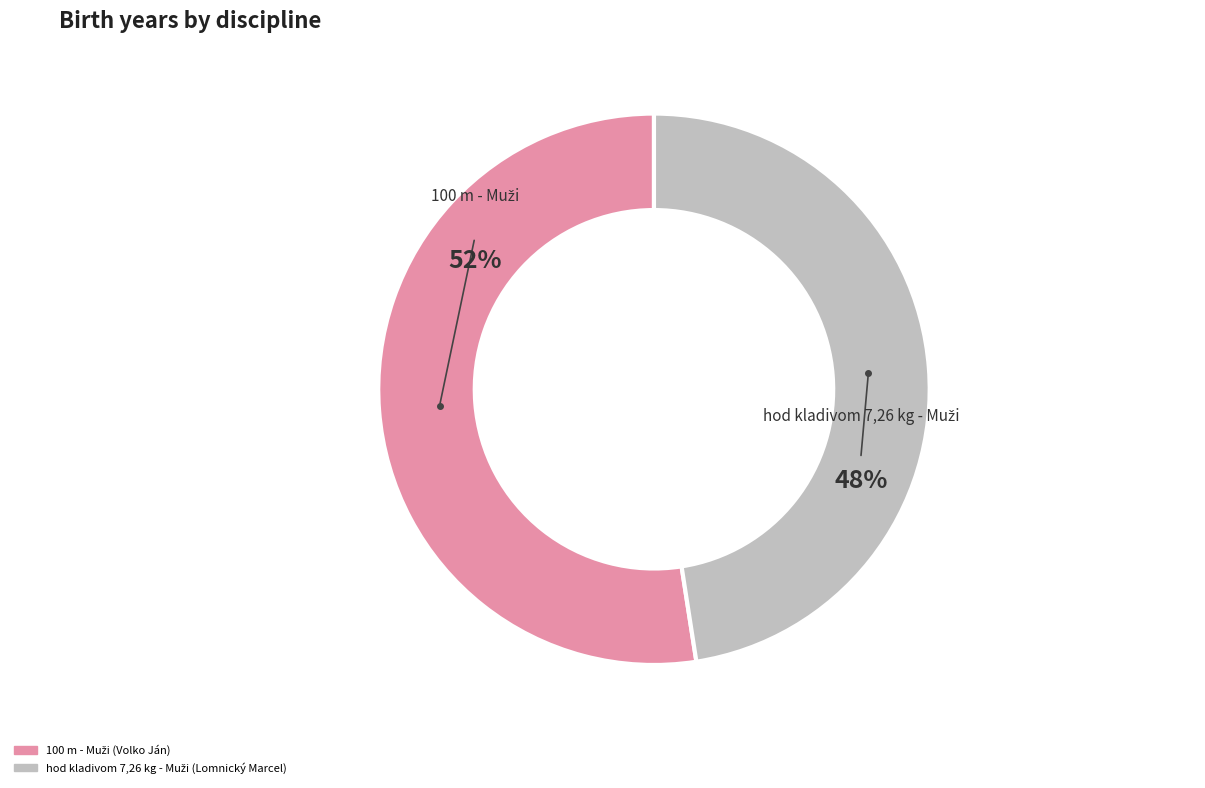

To the nearest percent, what is the average slice percentage?

50%